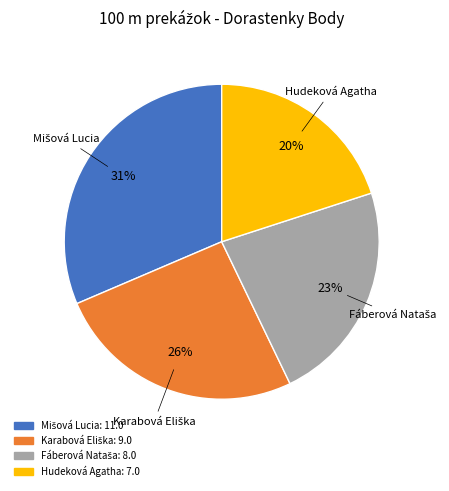

Which category has the smallest portion of the pie?

Hudeková Agatha